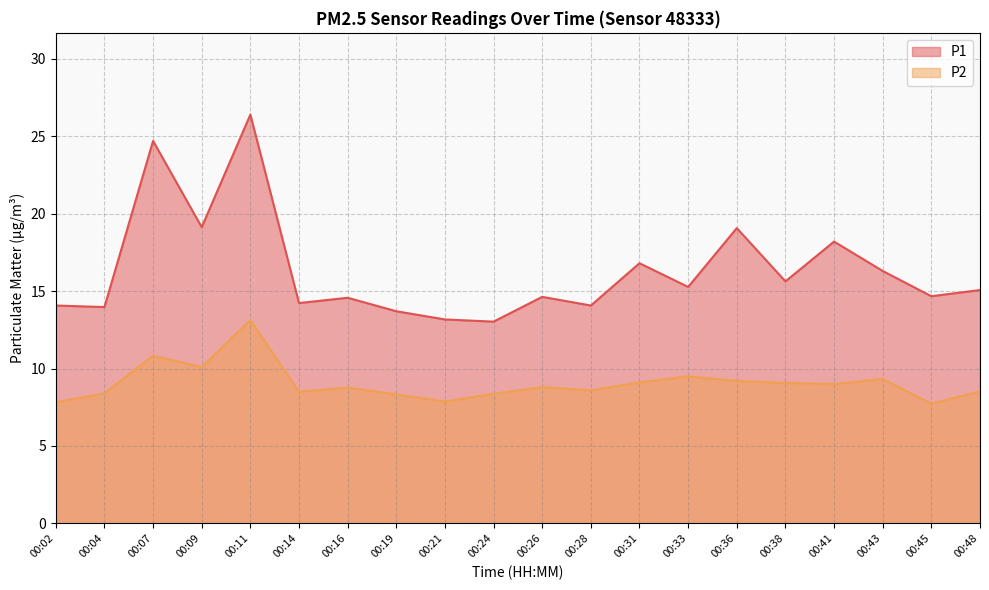

Is it true that P1 equals 13.2 at 00:21?

True